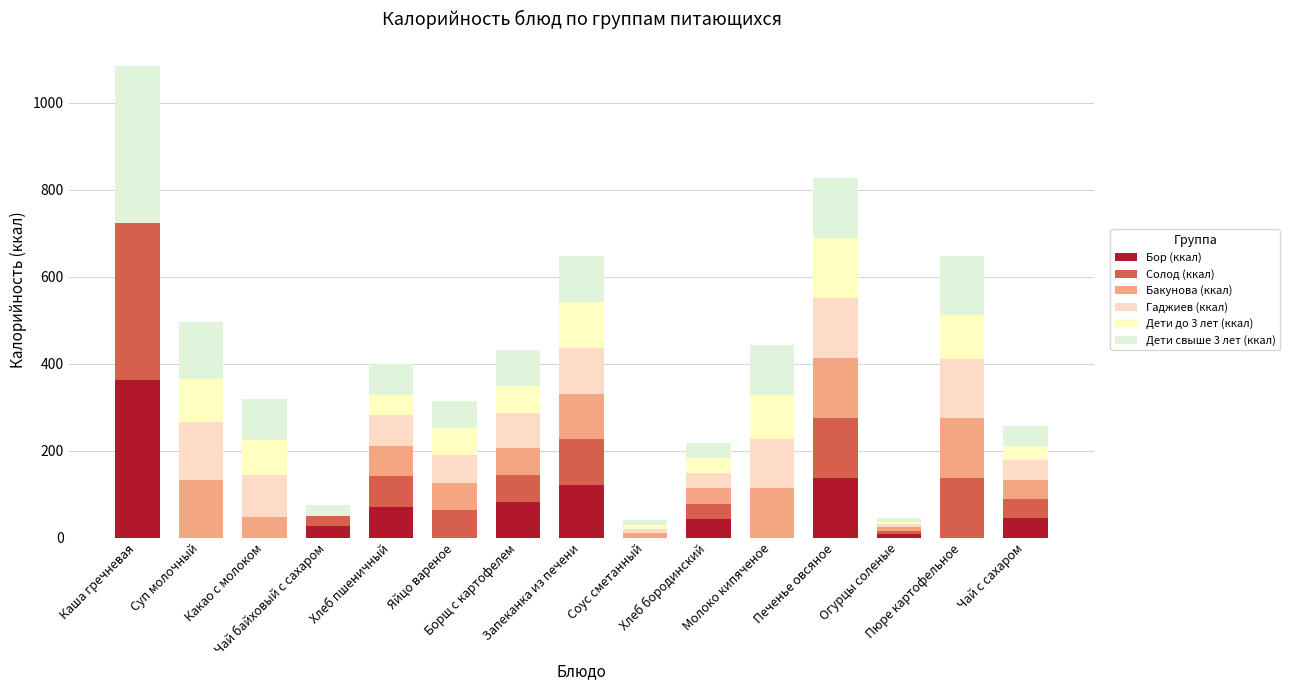

What is the sum of the Гаджиев (ккал) values at Хлеб пшеничный and Чай с сахаром?

114.9